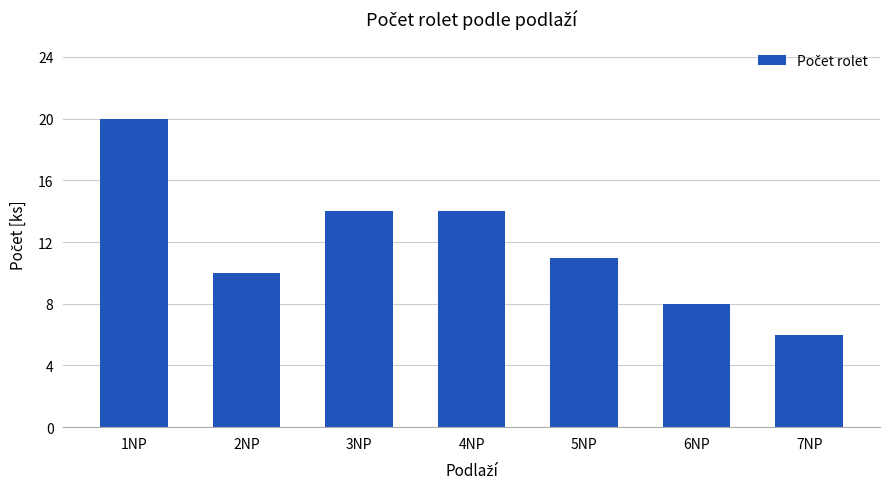

What is the label of the 5th bar from the right?

3NP